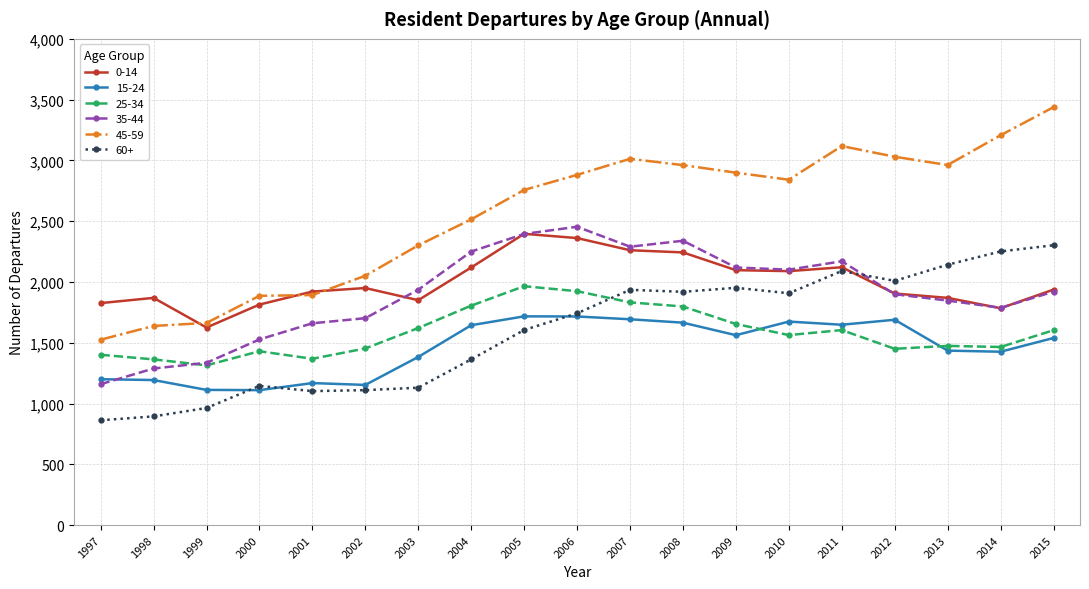

True or false: 25-34 and 0-14 cross at least once.

False